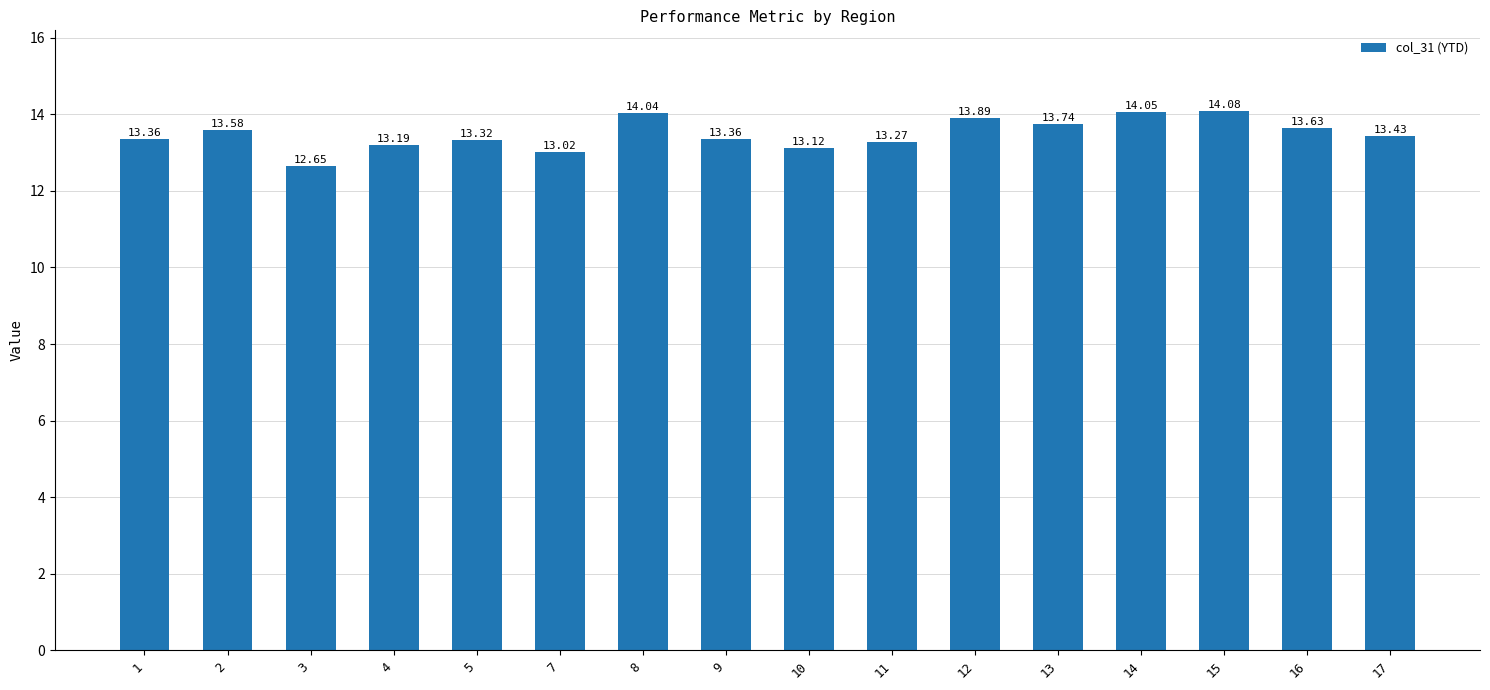

Where does the data first go above 13?

1